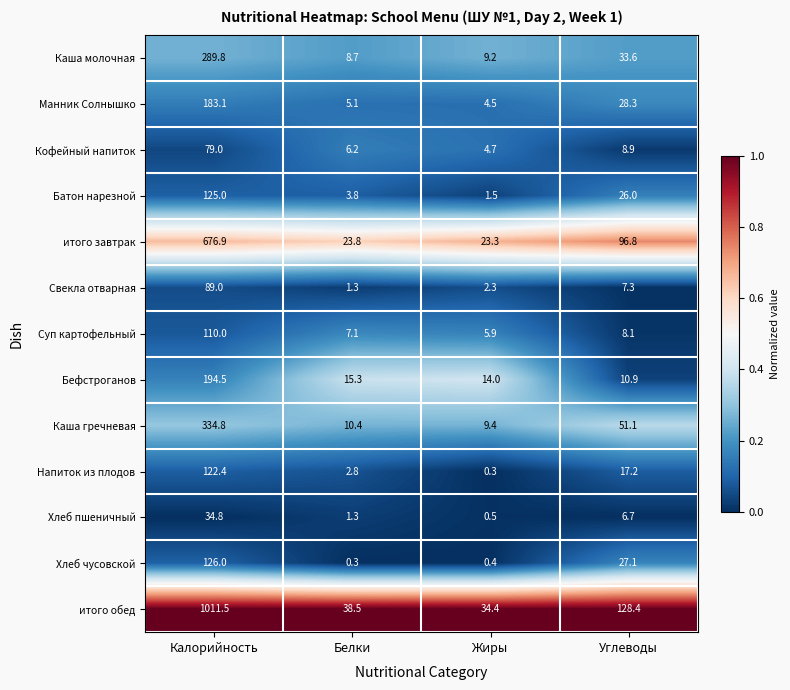

How many categories are shown in the chart?

4